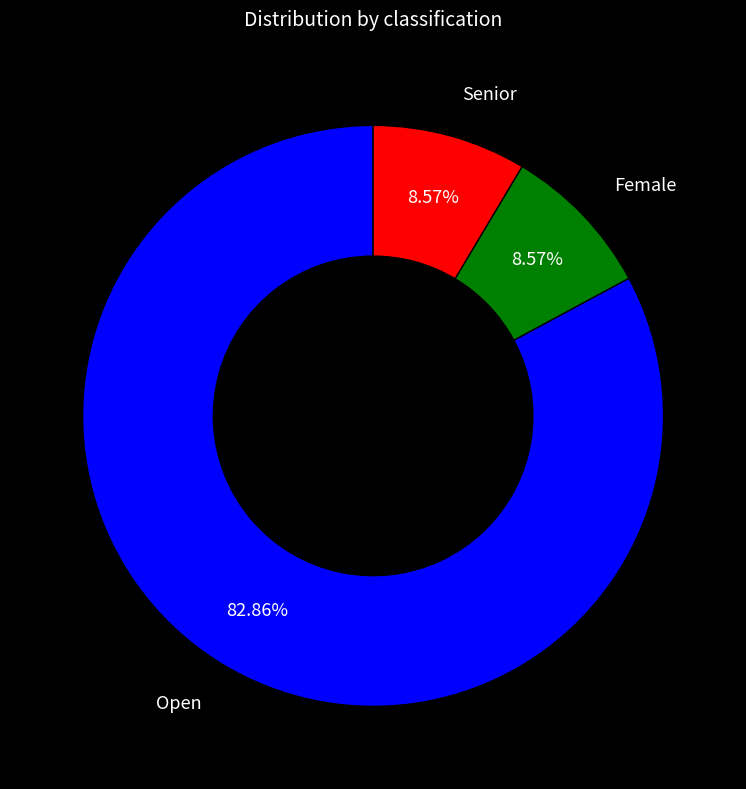

Combined, what portion of the pie is Senior and Female?

17.1%